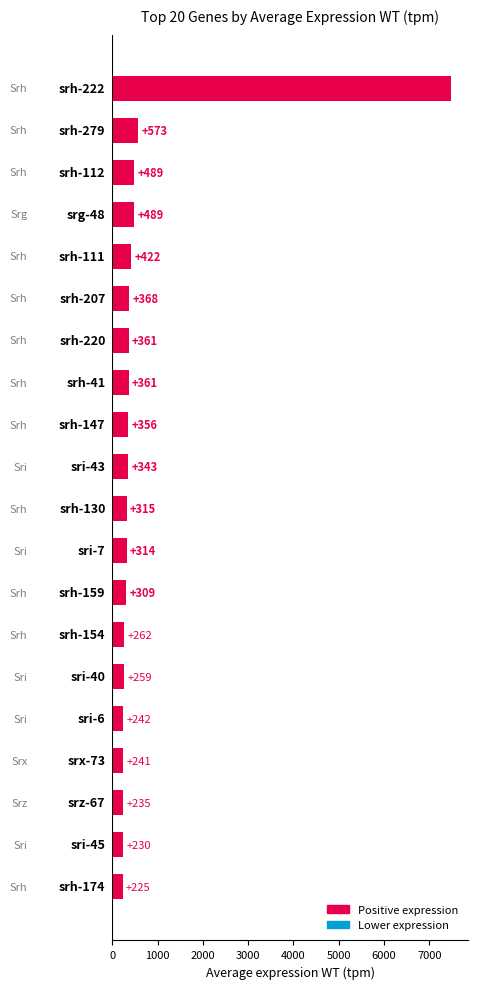

What is the greatest value displayed?

7483.2